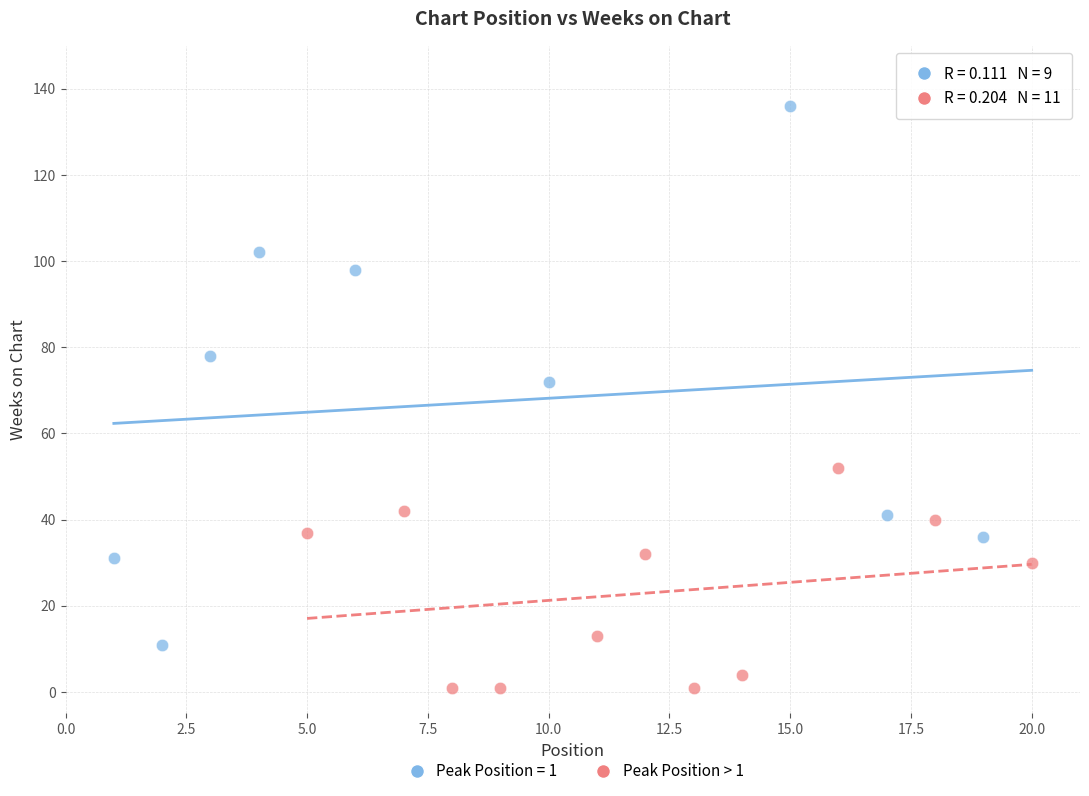

Which series contains the lowest Y value?

Peak Position > 1